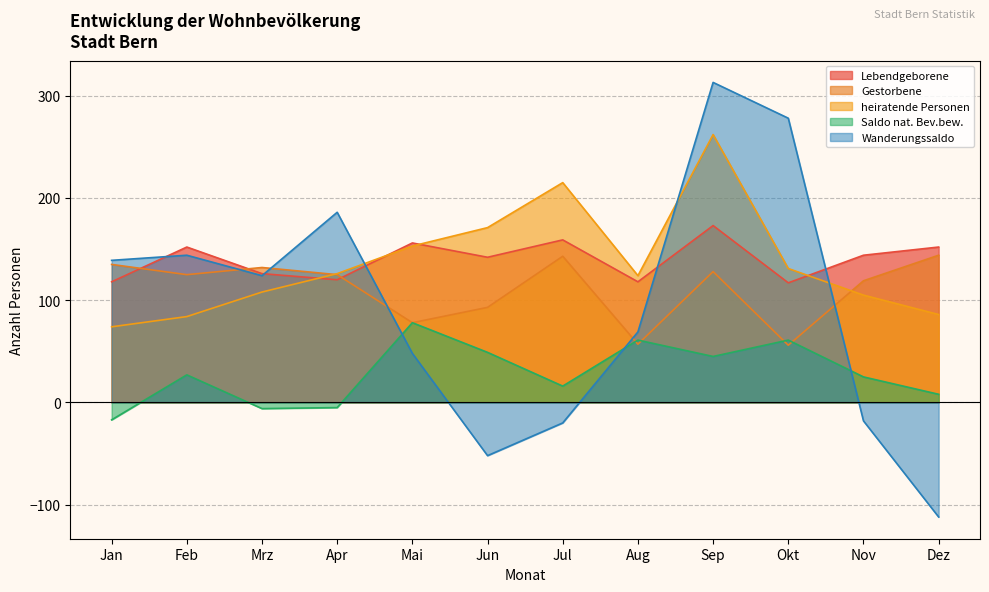

How many lines are shown in the chart?

5